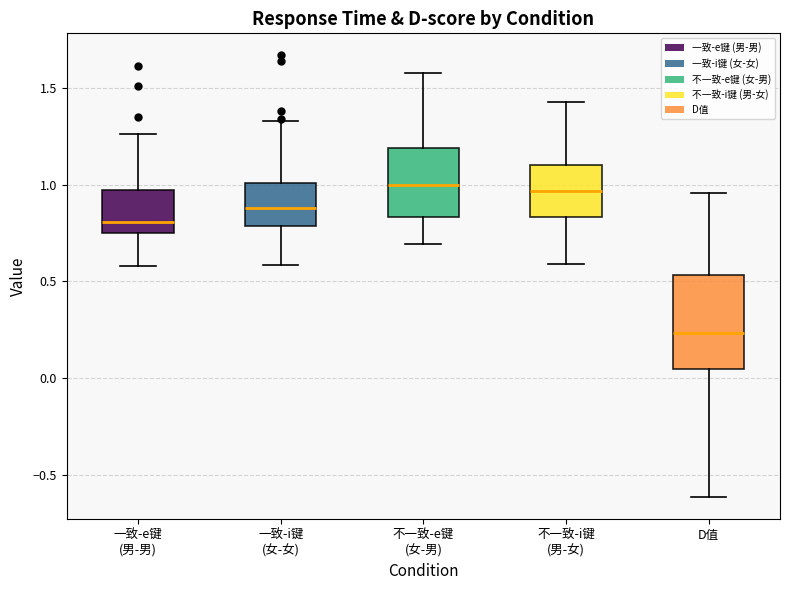

Where is the lower edge of the box for 不一致-i键 (男-女) on the y-axis? The values are not printed on the chart, so give them approximately, as read against the axis.

0.85